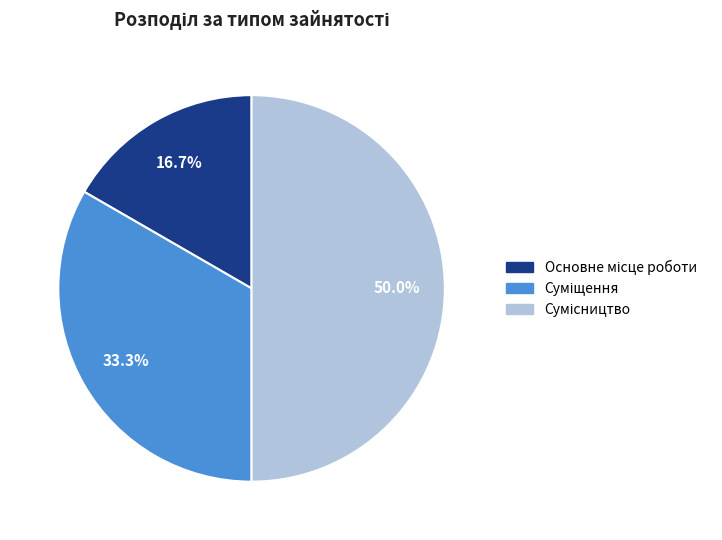

True or false: Основне місце роботи accounts for 17% of the total.

True